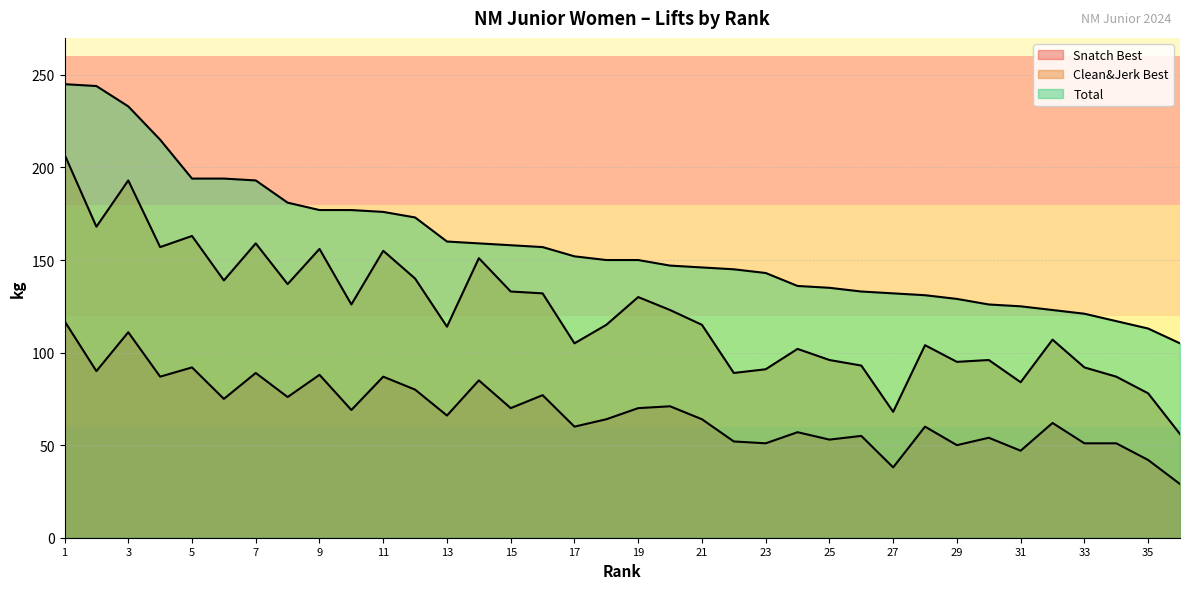

The value of Clean&Jerk Best at 15 is 183. True or false?

False